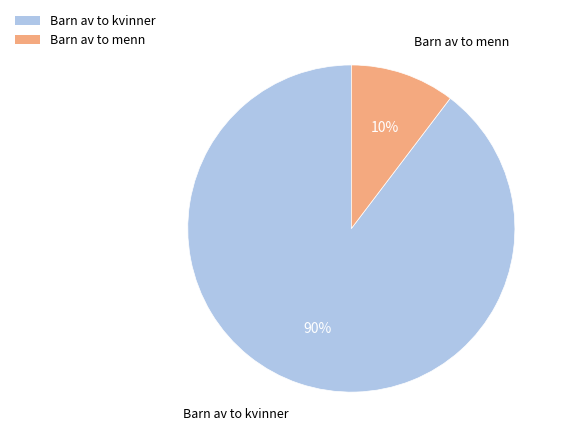

Does Barn av to kvinner represent more than half of the total?

Yes